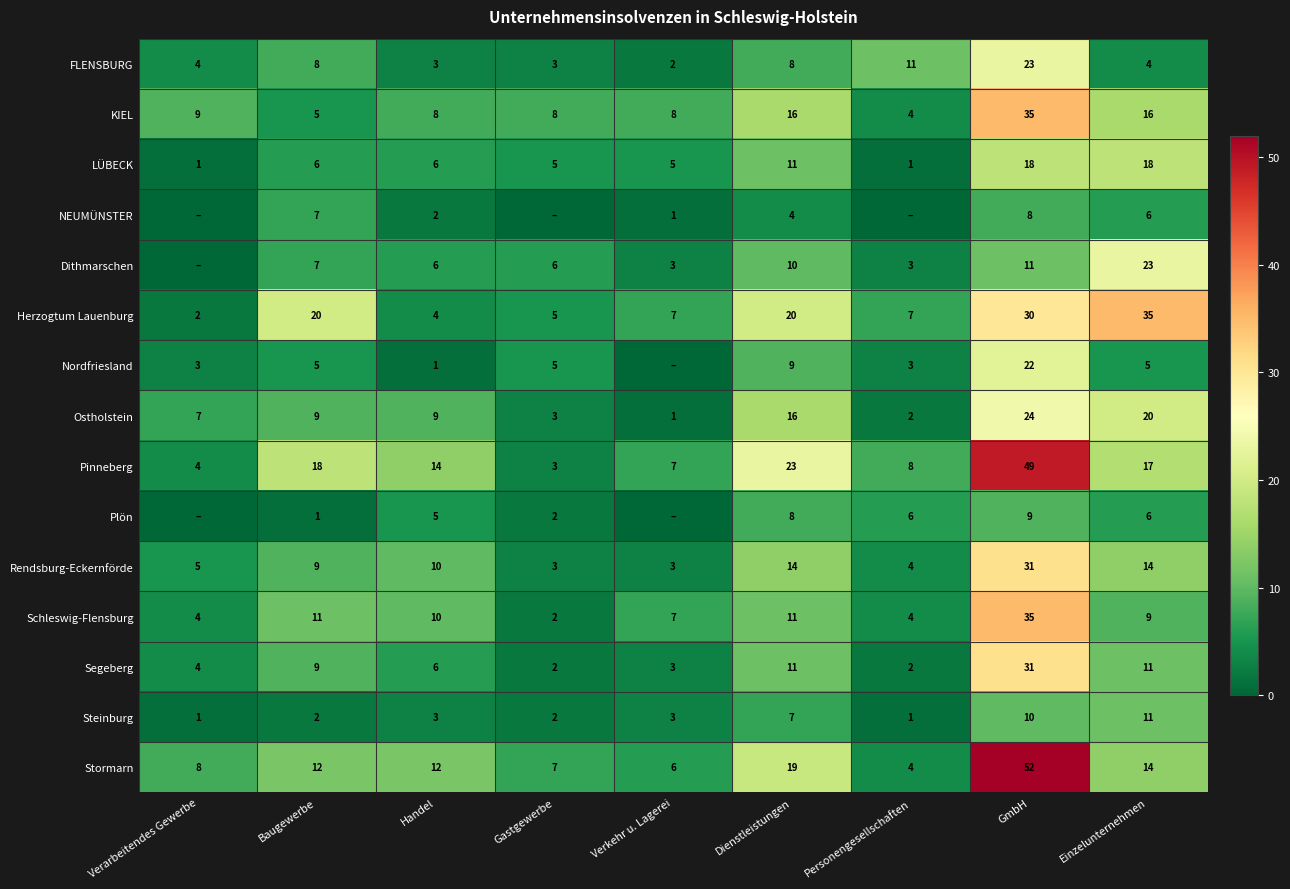

What is the difference between the second highest and second lowest values in the Rendsburg-Eckernförde series?

11